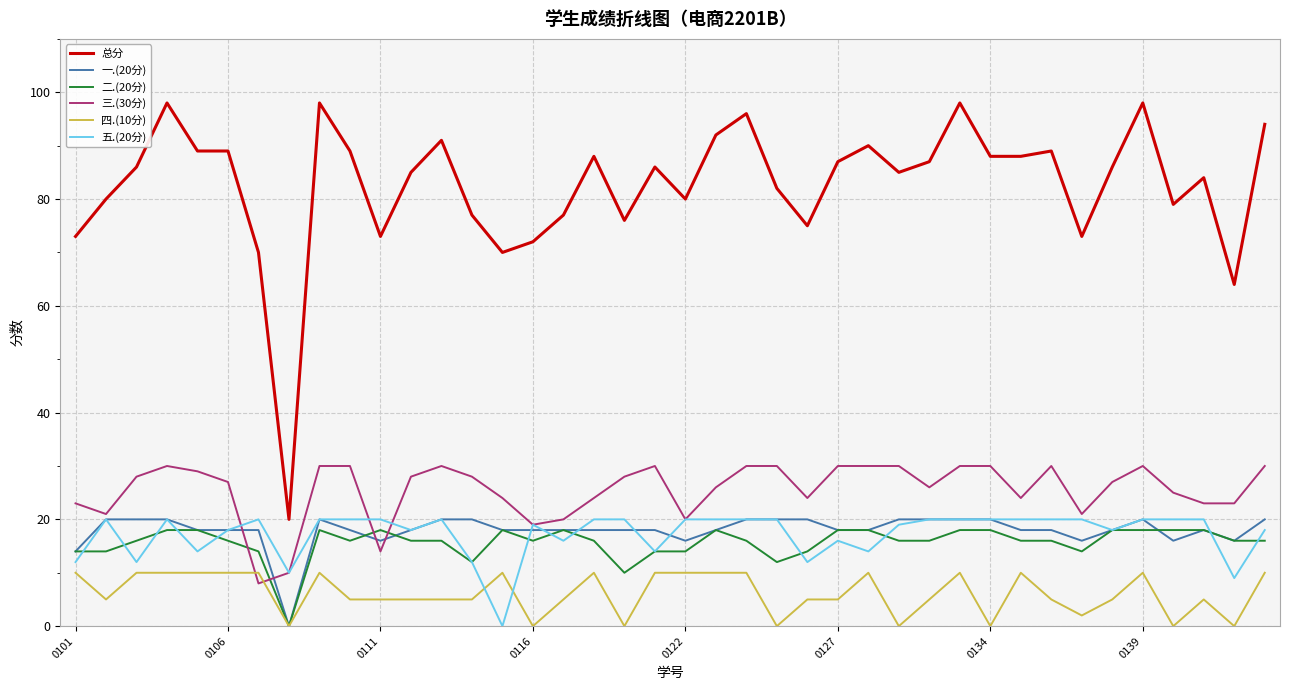

What is the maximum value shown in the chart?

98